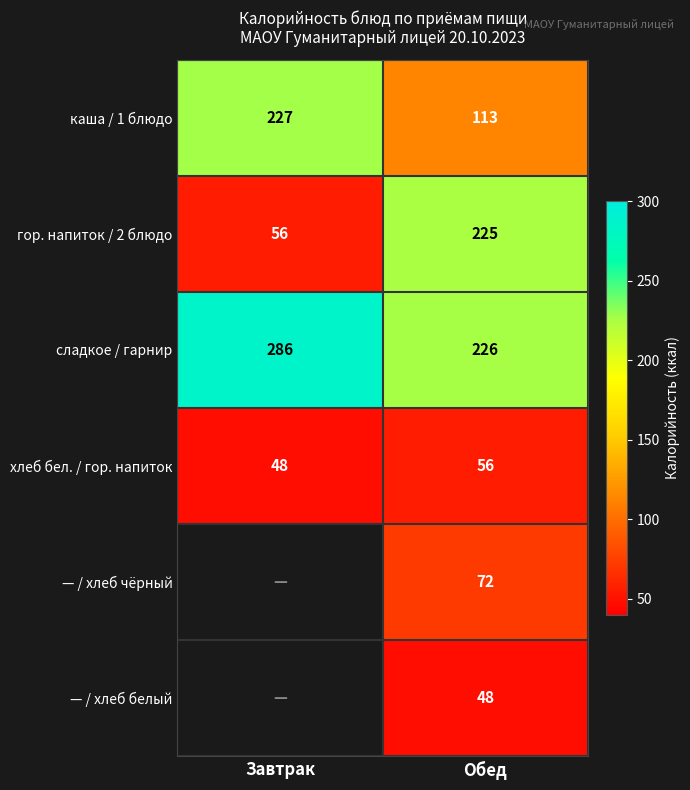

Is the value of каша / 1 блюдо at Завтрак greater than the value of — / хлеб чёрный at Обед?

Yes